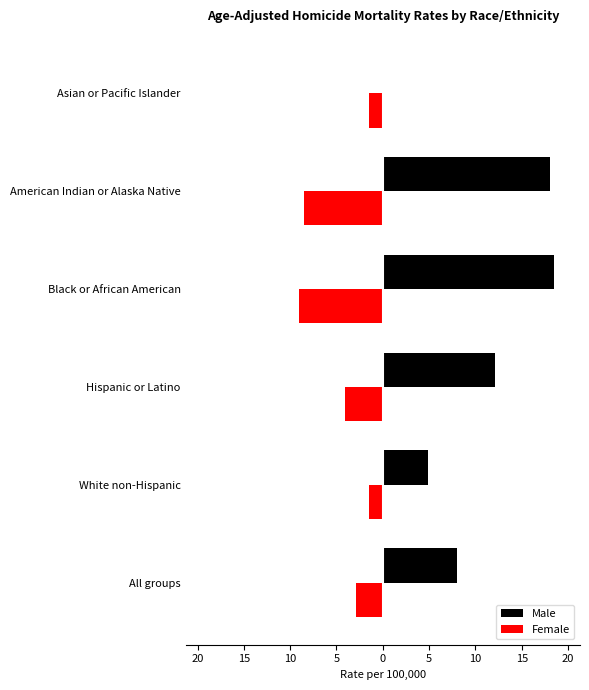

What are all the series names shown in the legend?

Male, Female